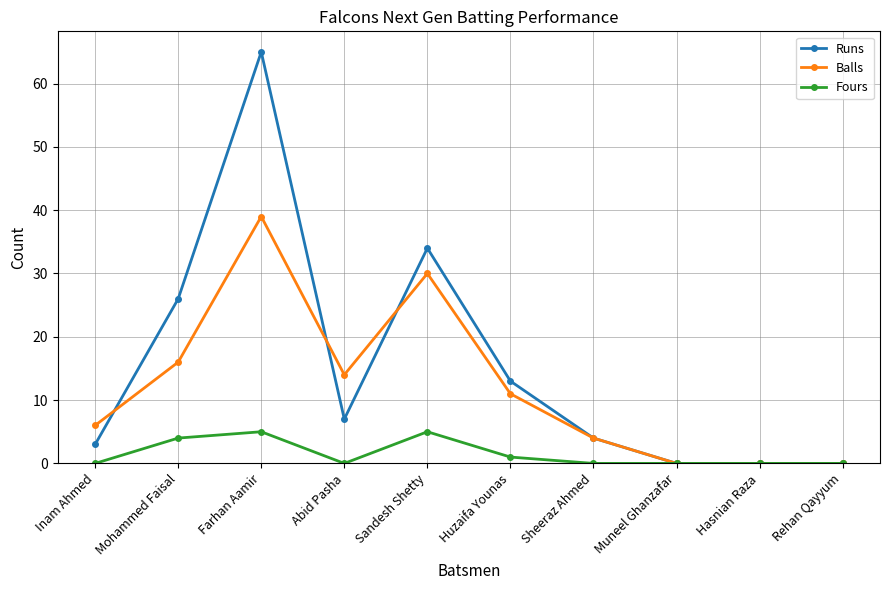

Reading left to right, transcribe all the data shown in this chart.

Runs: Inam Ahmed=3	Mohammed Faisal=26	Farhan Aamir=65	Abid Pasha=7	Sandesh Shetty=34	Huzaifa Younas=13	Sheeraz Ahmed=4	Muneel Ghanzafar=0	Hasnian Raza=0	Rehan Qayyum=0
Balls: Inam Ahmed=6	Mohammed Faisal=16	Farhan Aamir=39	Abid Pasha=14	Sandesh Shetty=30	Huzaifa Younas=11	Sheeraz Ahmed=4	Muneel Ghanzafar=0	Hasnian Raza=0	Rehan Qayyum=0
Fours: Inam Ahmed=0	Mohammed Faisal=4	Farhan Aamir=5	Abid Pasha=0	Sandesh Shetty=5	Huzaifa Younas=1	Sheeraz Ahmed=0	Muneel Ghanzafar=0	Hasnian Raza=0	Rehan Qayyum=0